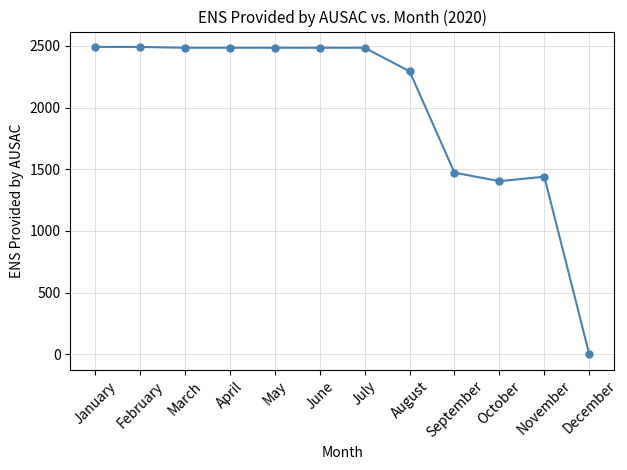

The chart shows a value of 2484.8 at June. True or false?

True